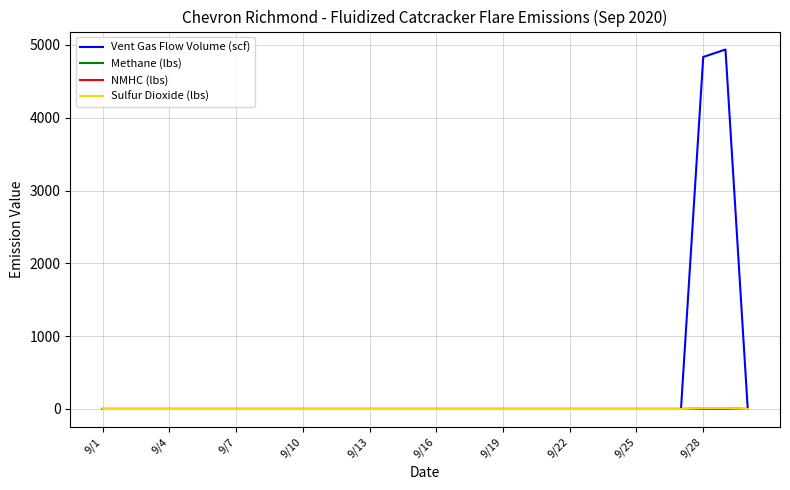

How many lines are shown in the chart?

4